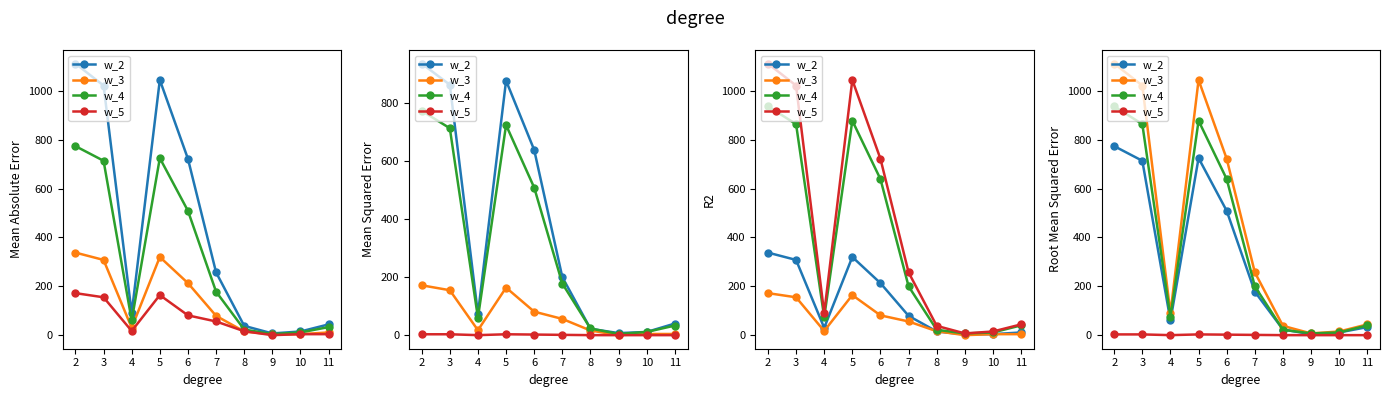

The value of w_4 at 2 is 937. True or false?

True